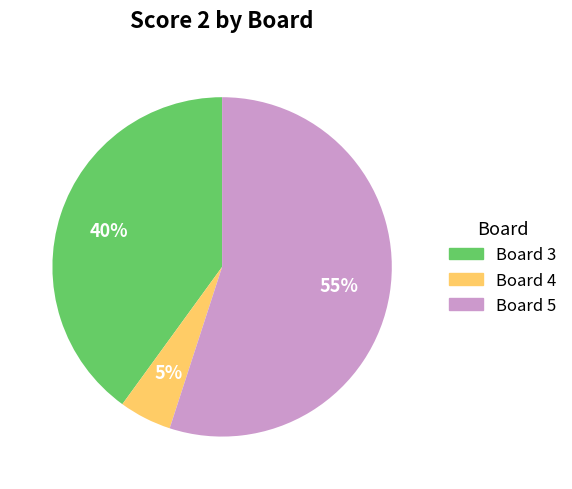

Does any single category account for the majority?

Yes